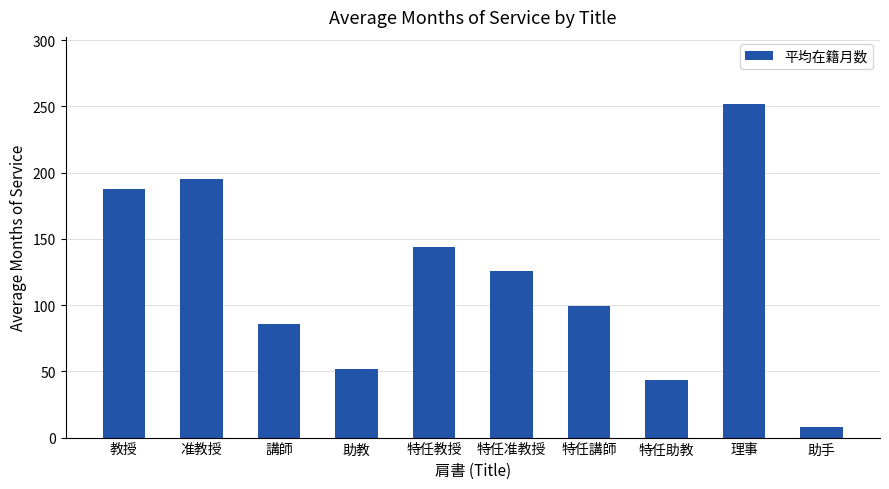

What is the value of the 3rd bar from the left?

86.0